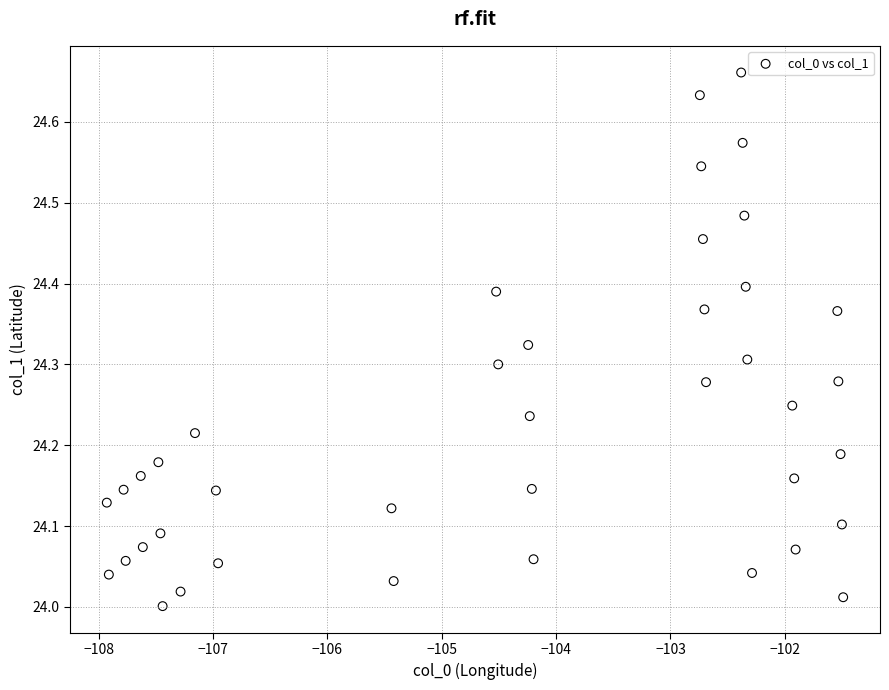

What is the range of Y values (max minus min)?

0.7